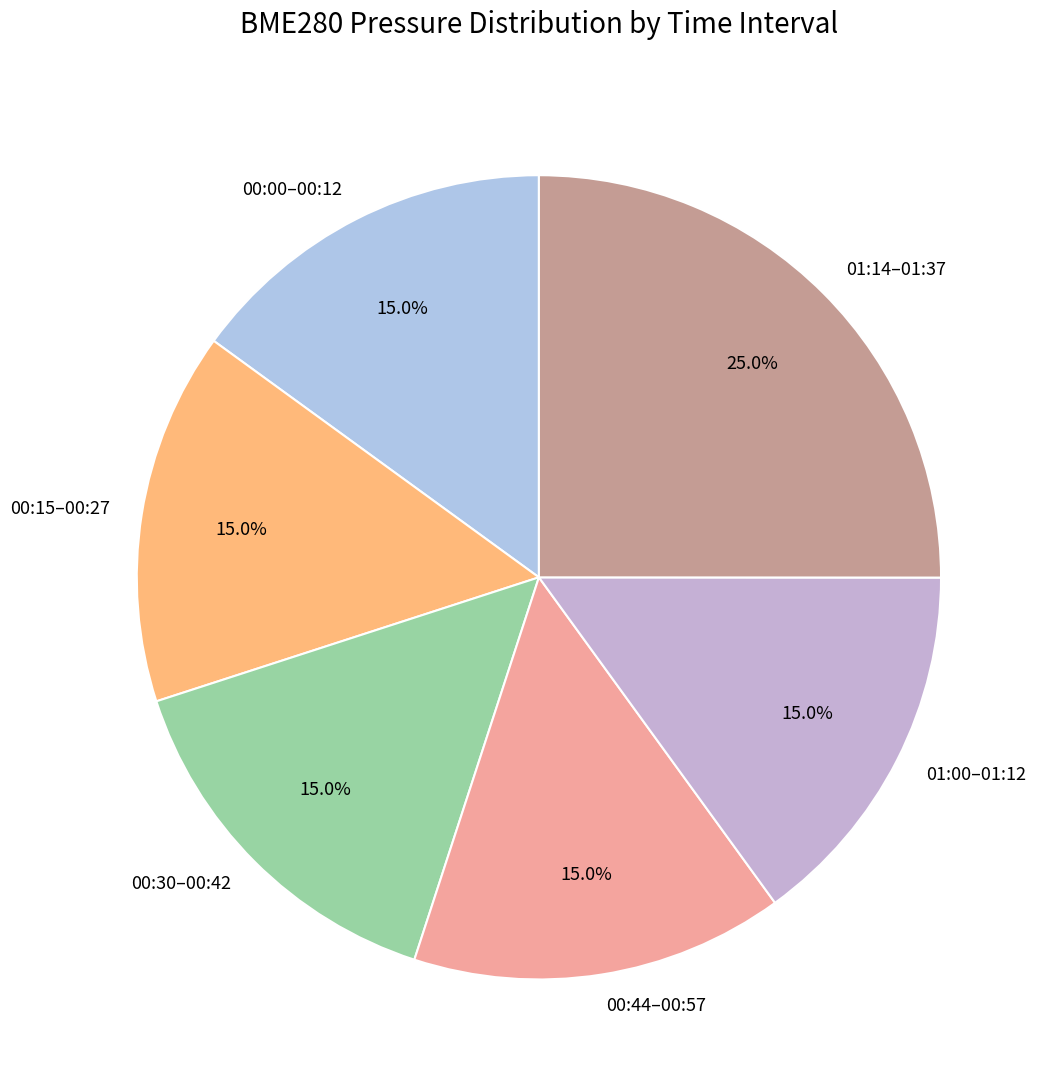

What is the largest slice in the pie chart?

01:14–01:37